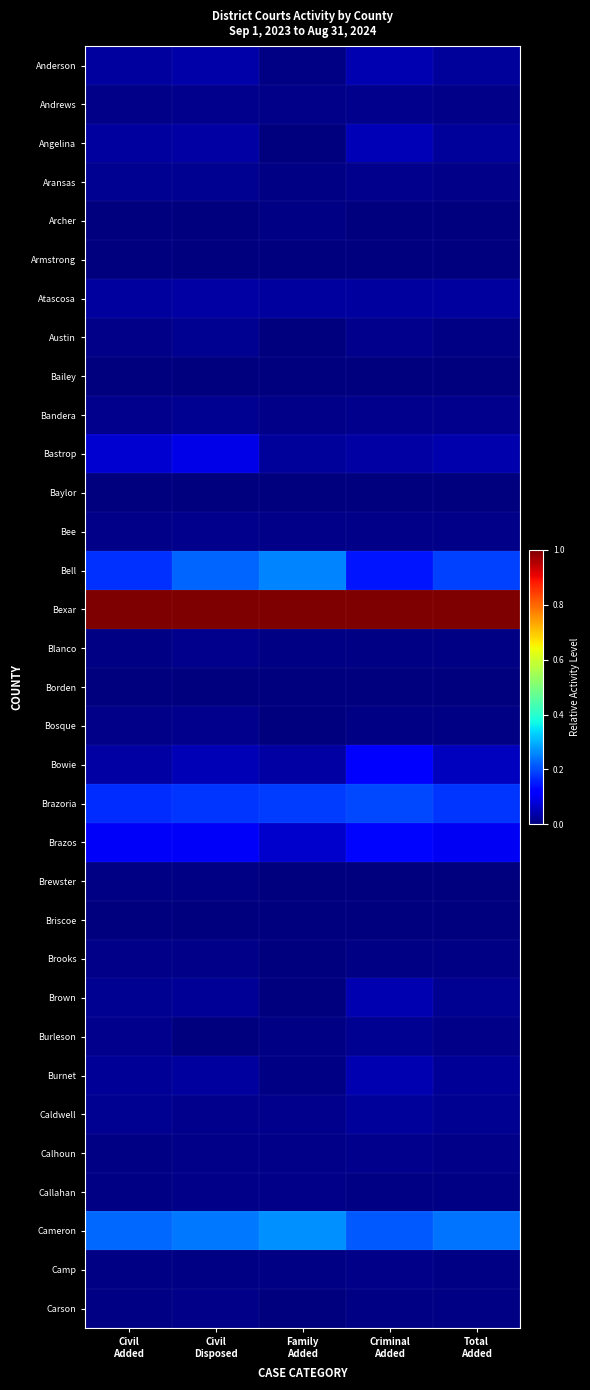

Which has a higher value, Civil
Added or Total
Added?

Civil
Added